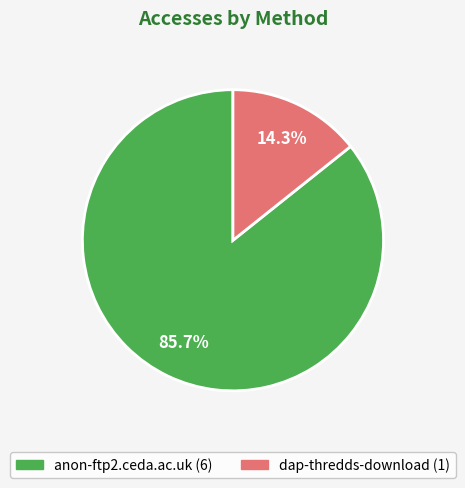

How many slices are in this pie chart?

2